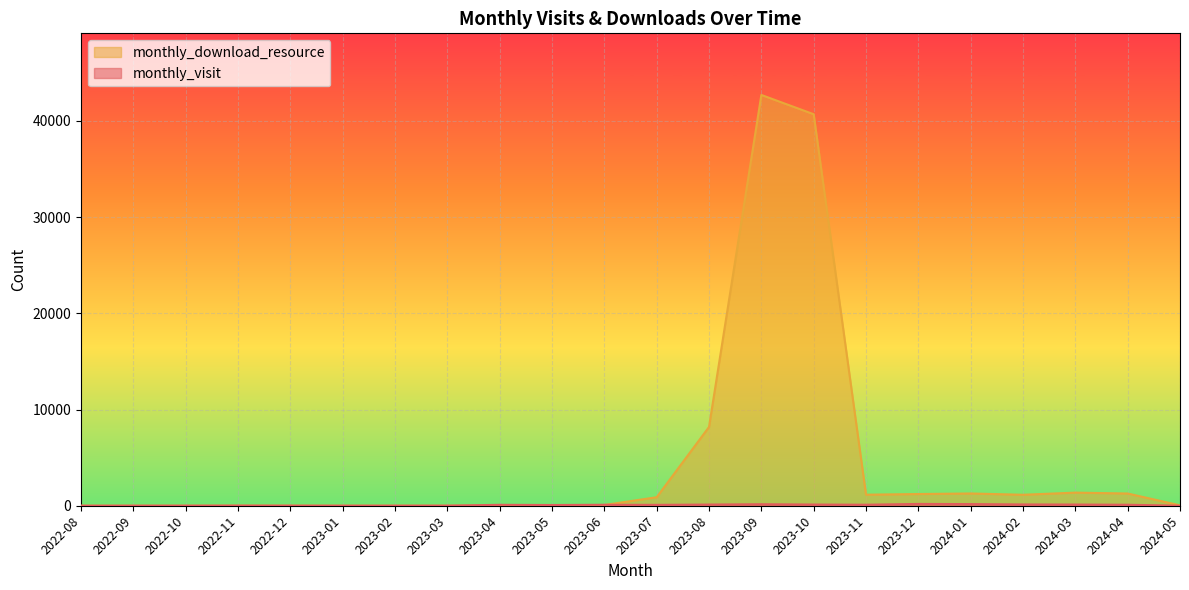

Between 2023-05 and 2022-11, which is larger?

2023-05